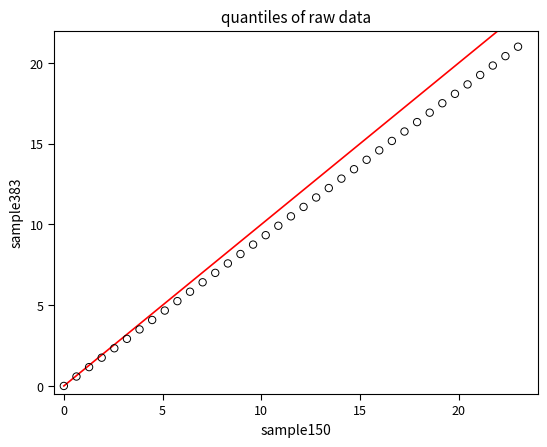

What is the range of Y values (max minus min)?

21.0